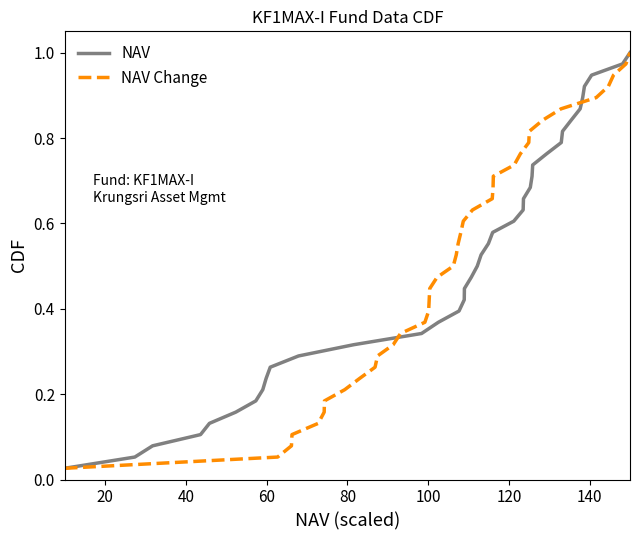

Does the chart have visible grid lines?

No